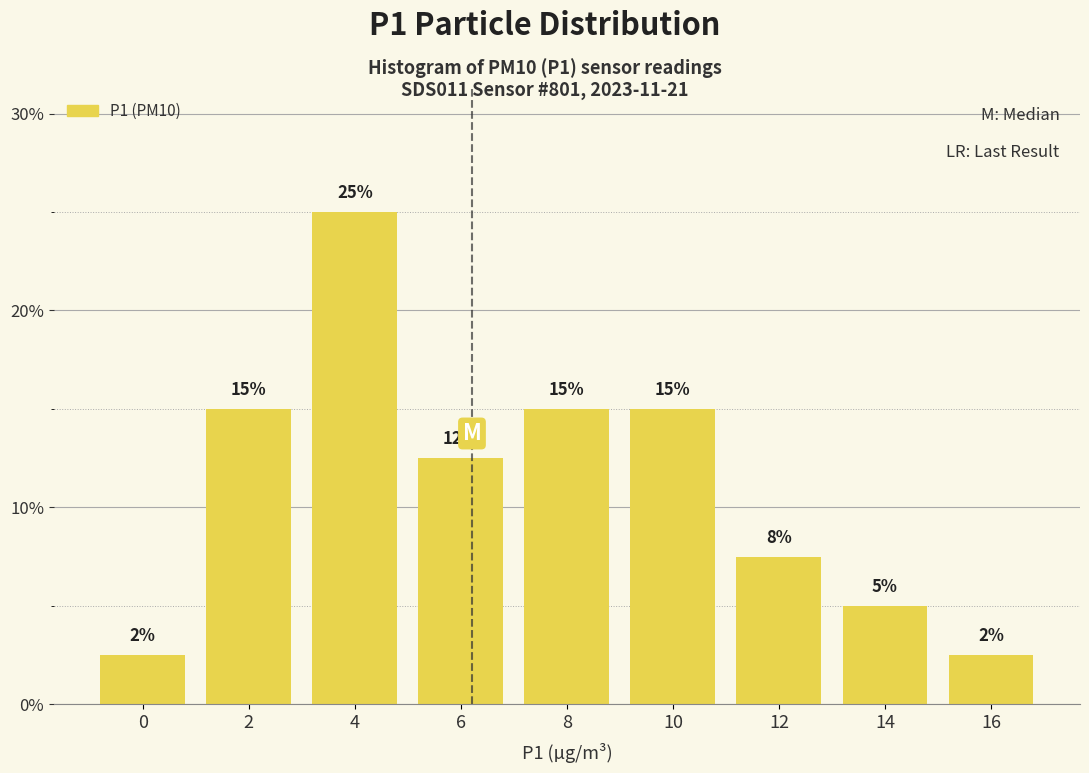

Between 12 and 14, which is larger?

12